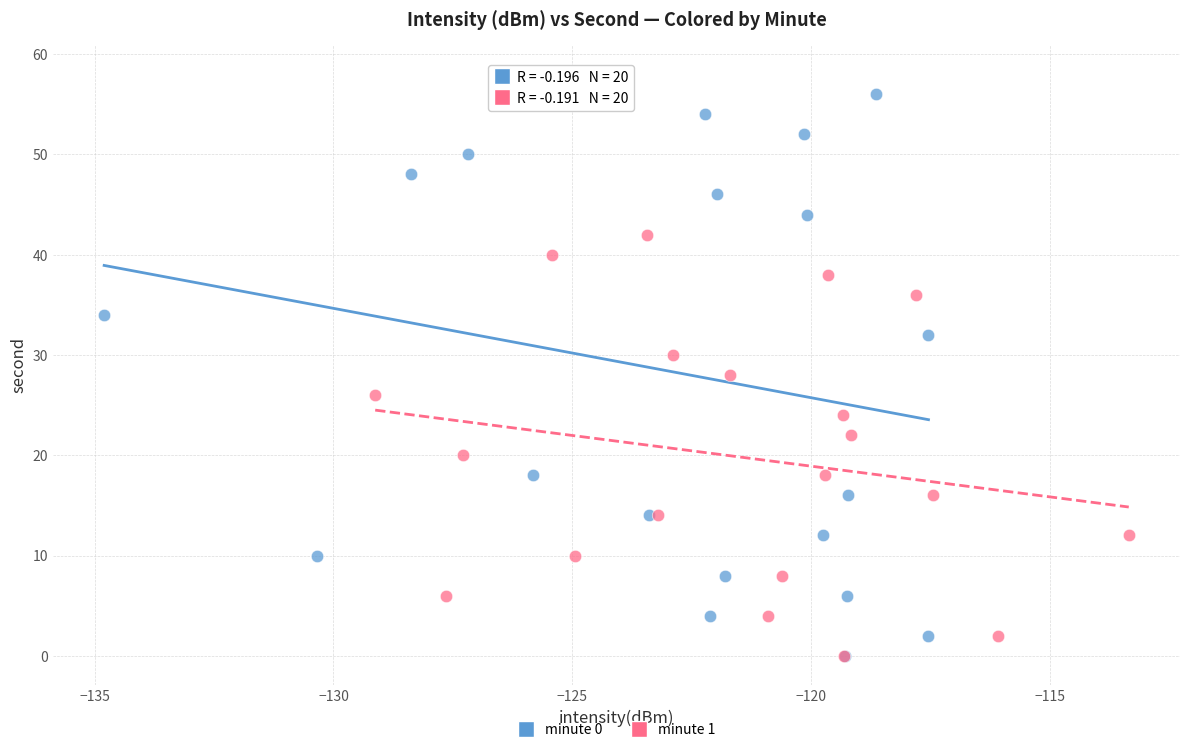

Which series has the widest spread of Y values?

minute 0